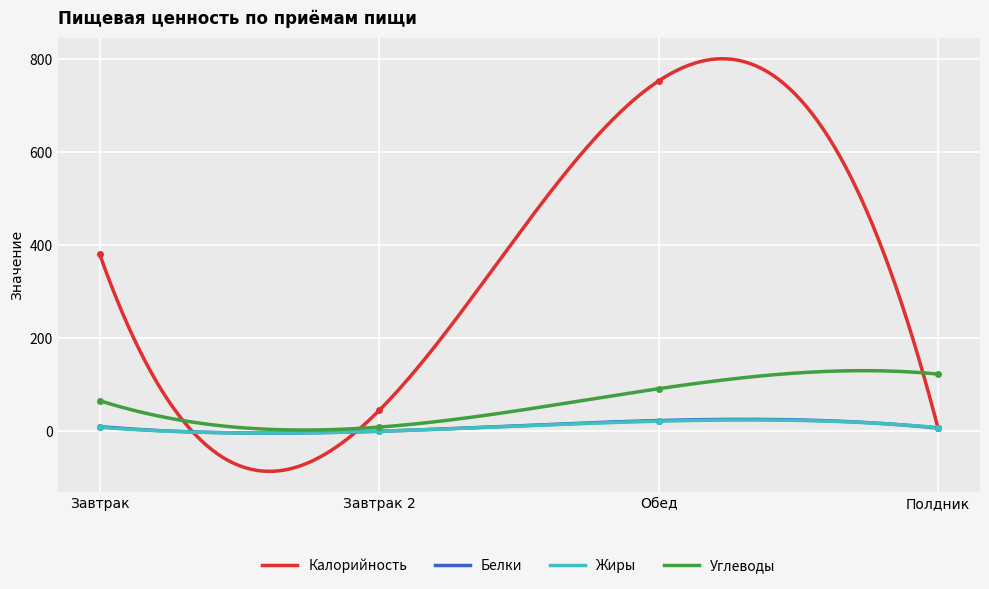

Between Обед and Полдник, which series saw the biggest shift?

Калорийность